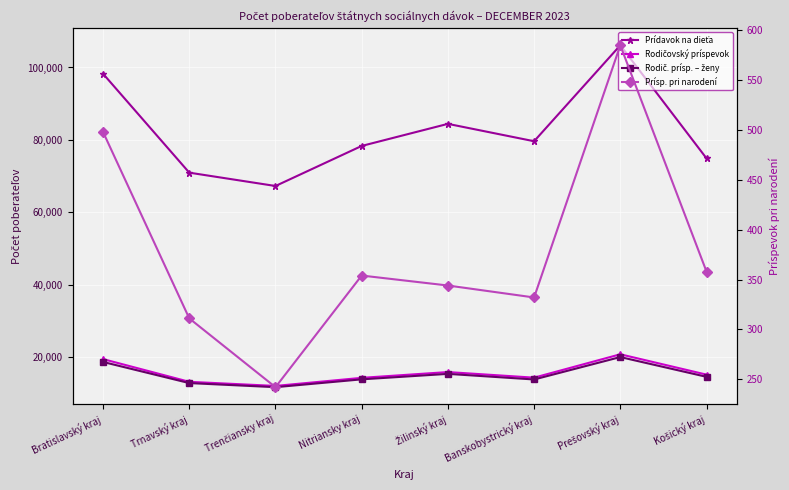

At how many categories does at least one series exceed 91227?

2